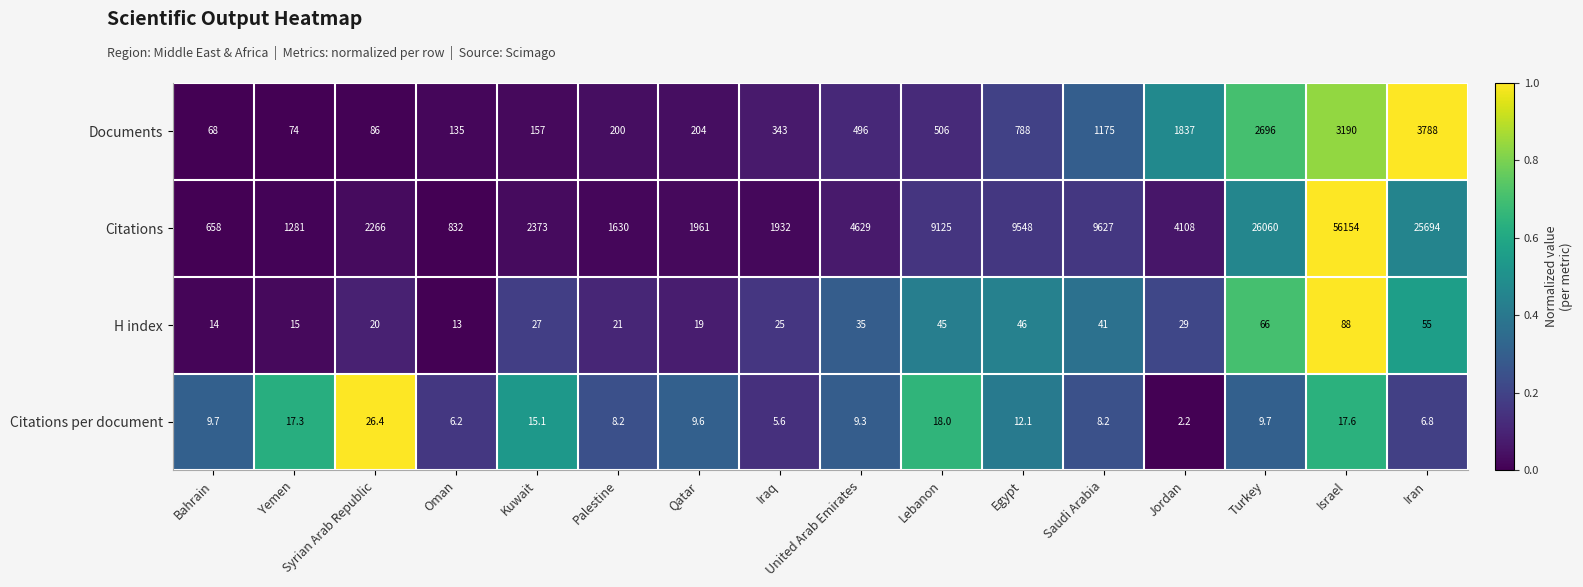

Where does the Citations per document series first go above 9?

Bahrain